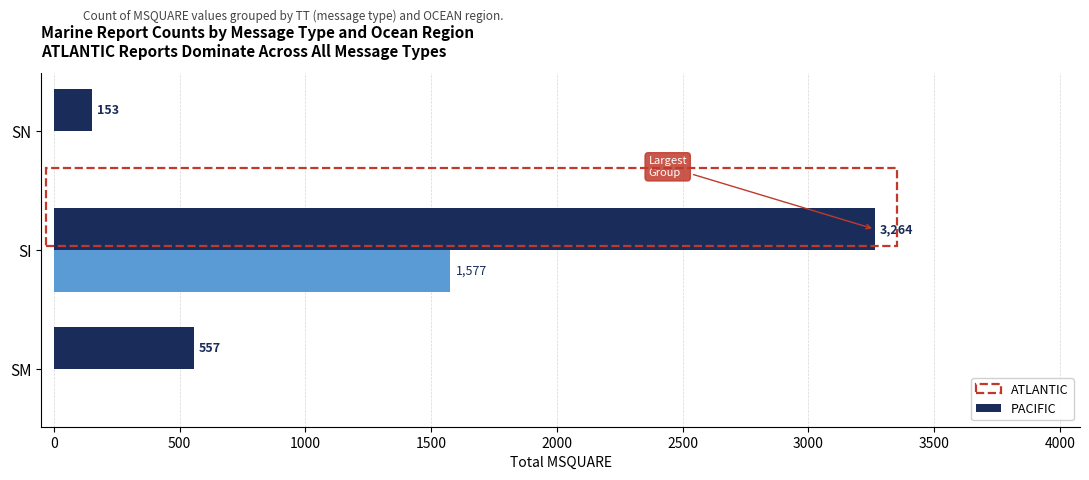

What is the sum of the ATLANTIC values at SM and SN?

710